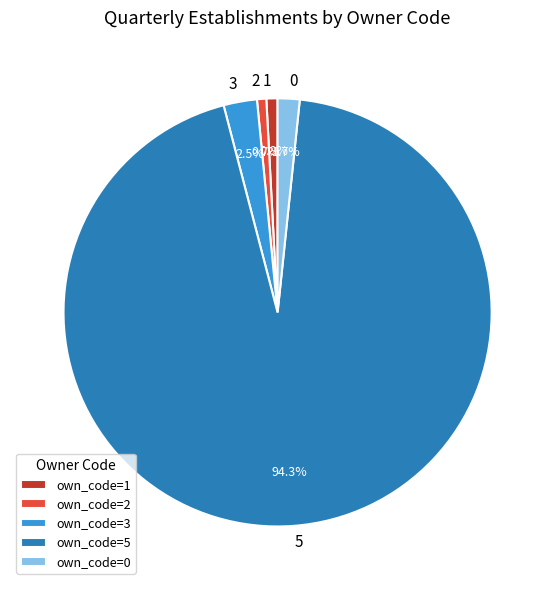

What is the largest slice in the pie chart?

own_code=5